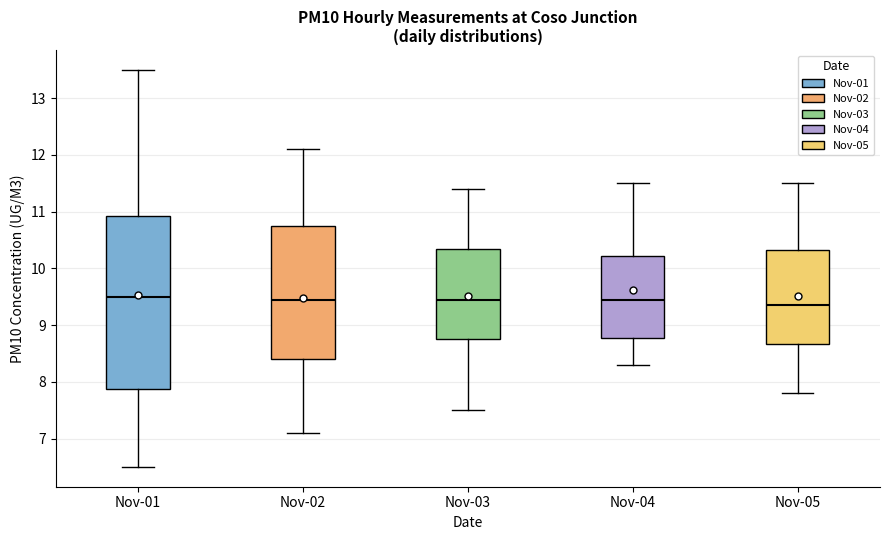

Reading left to right, read every box against the y-axis: the position of its median line, the range the box covers, and the ends of its whiskers. The values are not printed on the chart, so give them approximately, as read against the axis.

Nov-01: median 9.5, box 7.9 to 10.9, whiskers 6.5 to 13.5
Nov-02: median 9.5, box 8.4 to 10.8, whiskers 7.1 to 12.1
Nov-03: median 9.5, box 8.8 to 10.4, whiskers 7.5 to 11.4
Nov-04: median 9.5, box 8.8 to 10.2, whiskers 8.3 to 11.5
Nov-05: median 9.4, box 8.7 to 10.3, whiskers 7.8 to 11.5